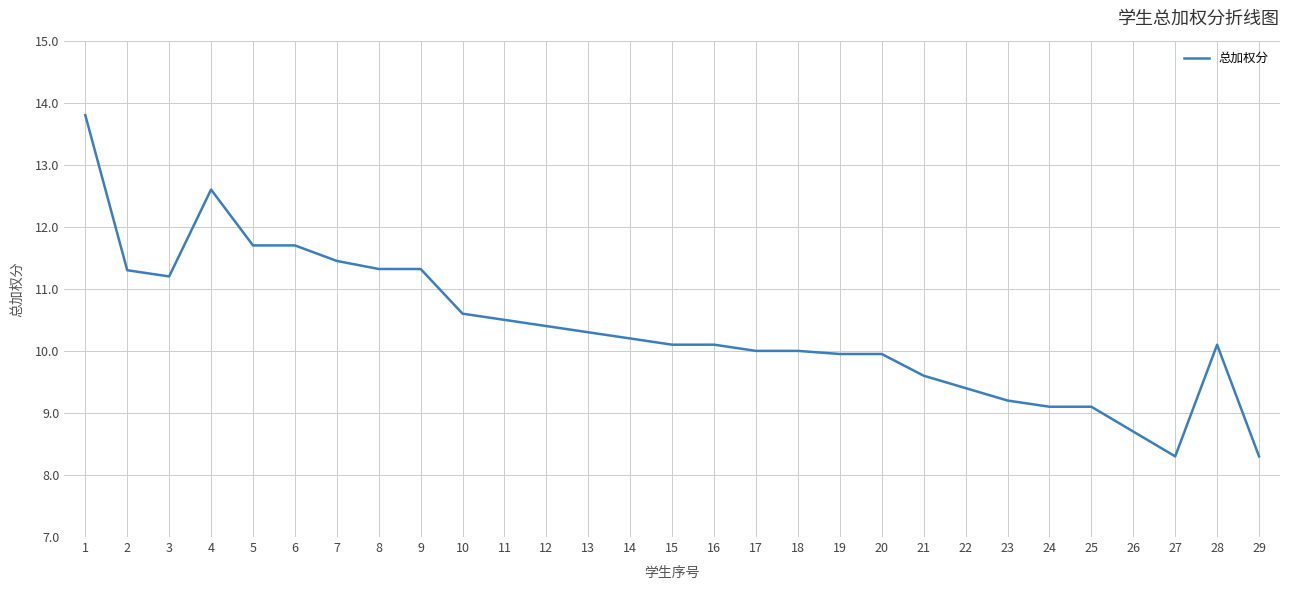

What is the maximum value shown in the chart?

13.8